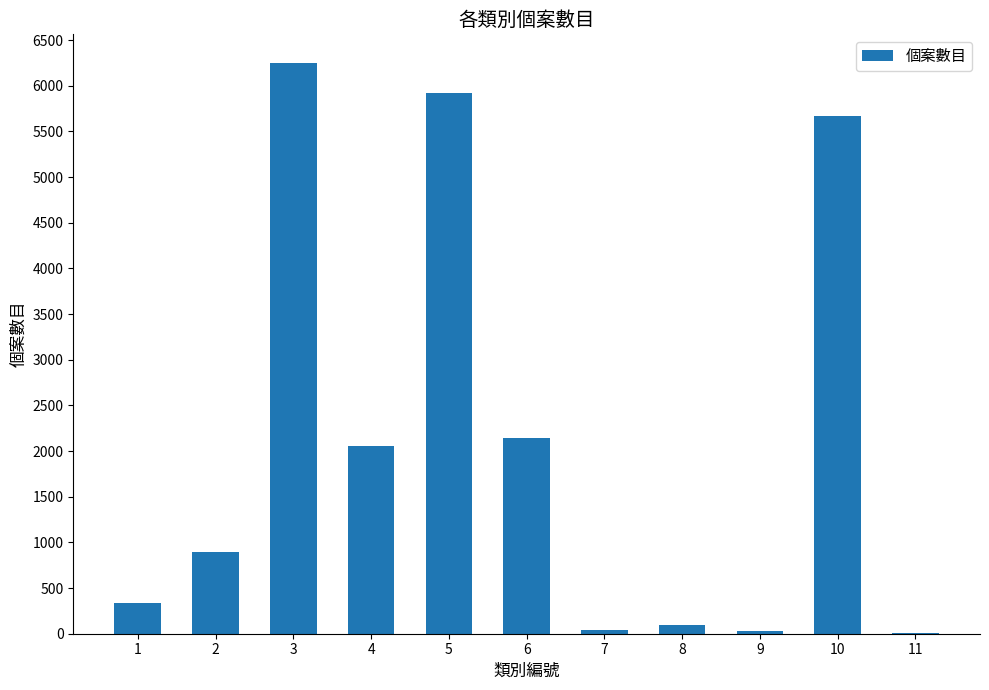

Which label corresponds to the largest value in the chart?

3